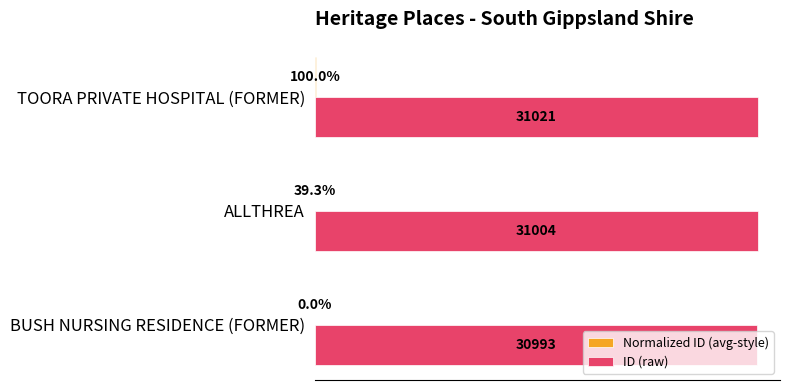

Which category has the highest value across all series?

TOORA PRIVATE HOSPITAL (FORMER)